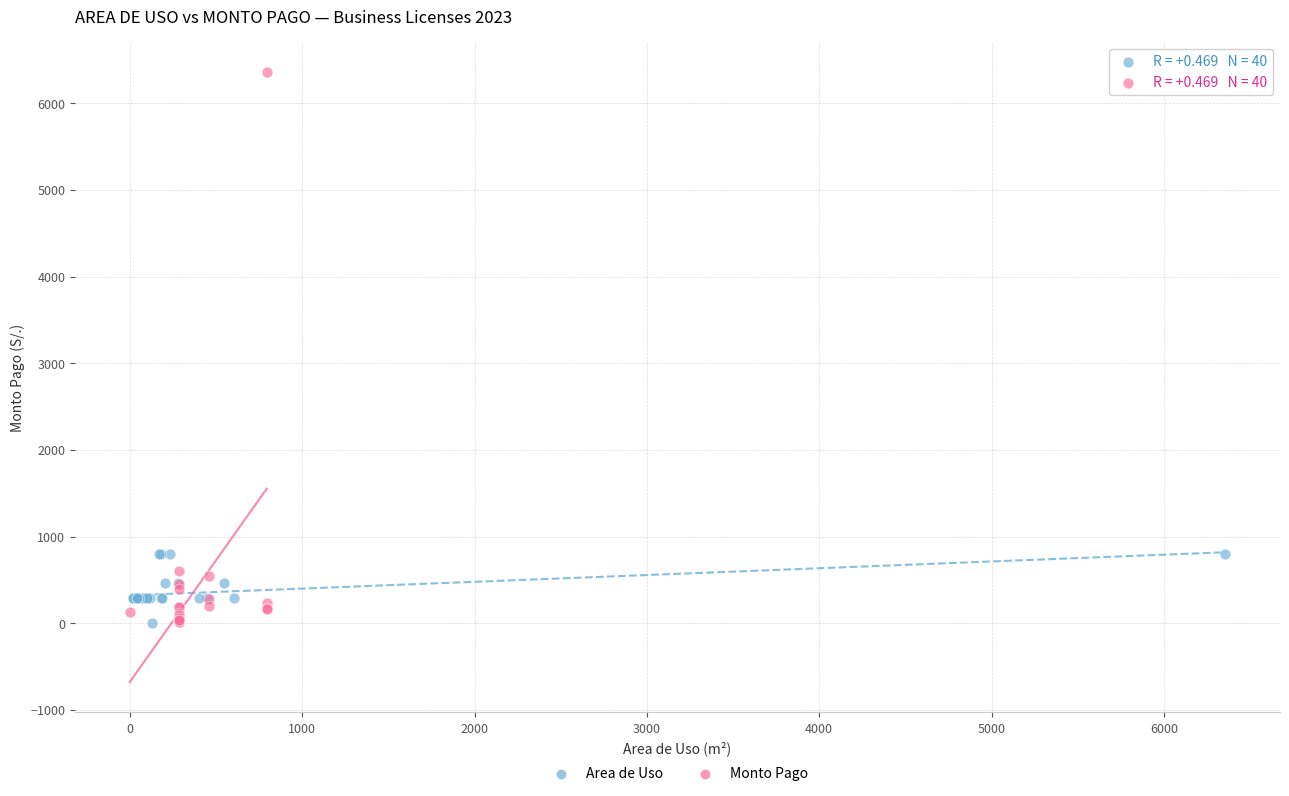

Which series contains the highest Y value?

Monto Pago